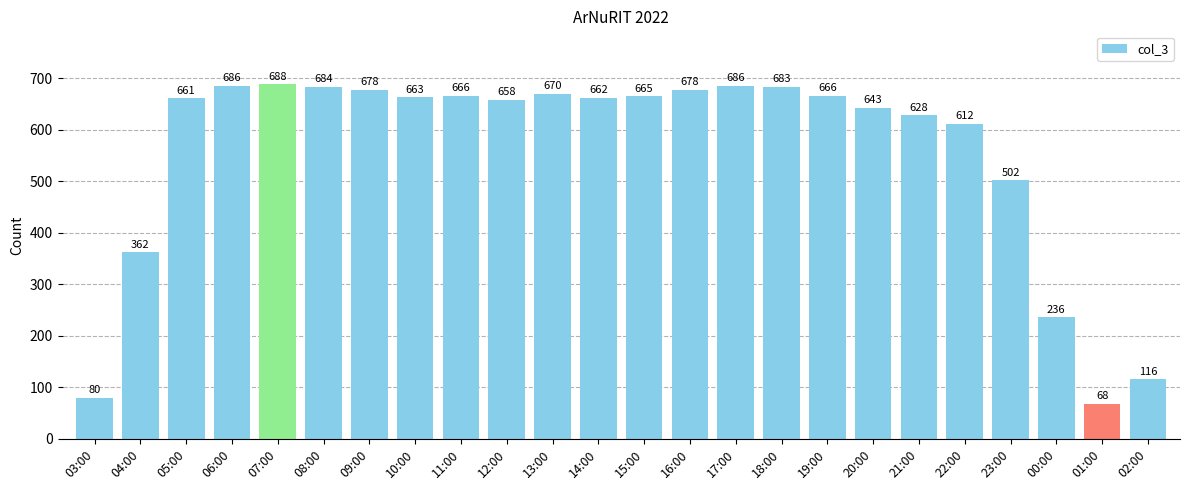

Which category has the lowest value across all series?

01:00